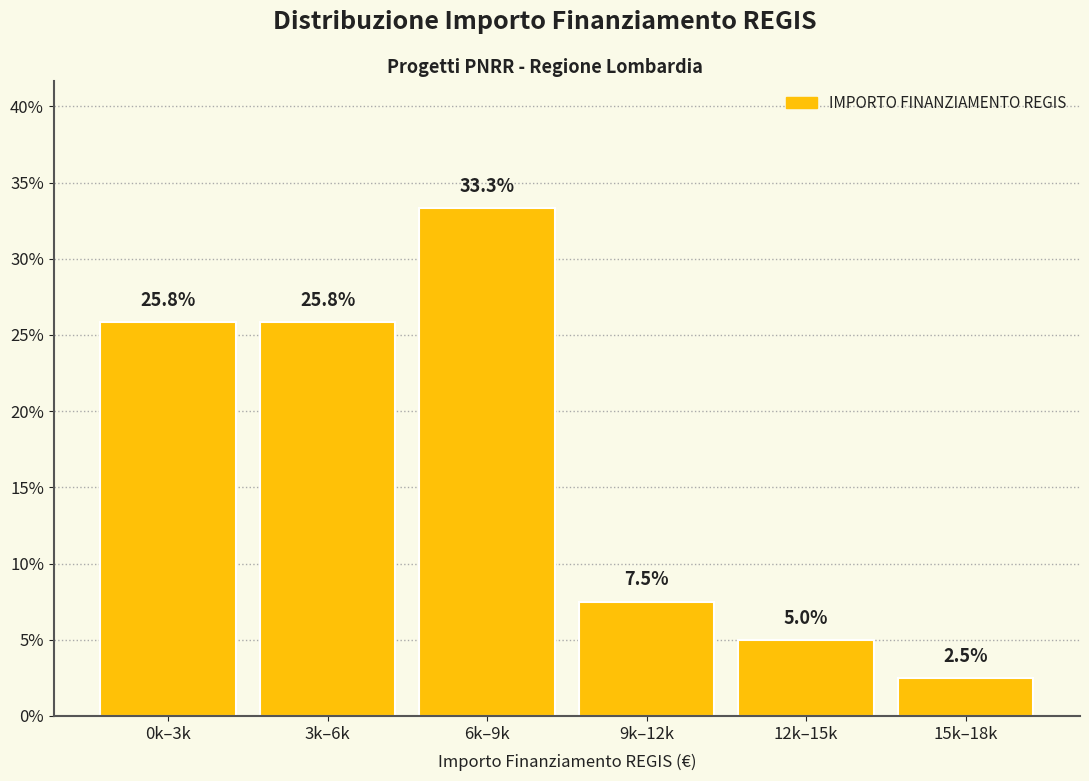

Reading left to right, list all the values displayed in this chart.

0k–3k=25.8	3k–6k=25.8	6k–9k=33.3	9k–12k=7.5	12k–15k=5.0	15k–18k=2.5